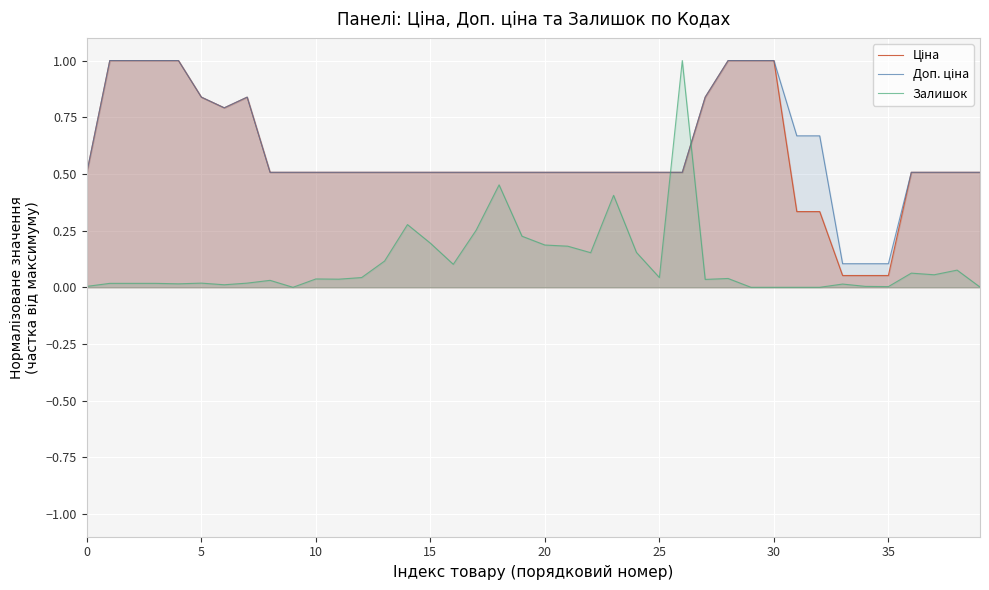

How many lines are shown in the chart?

3